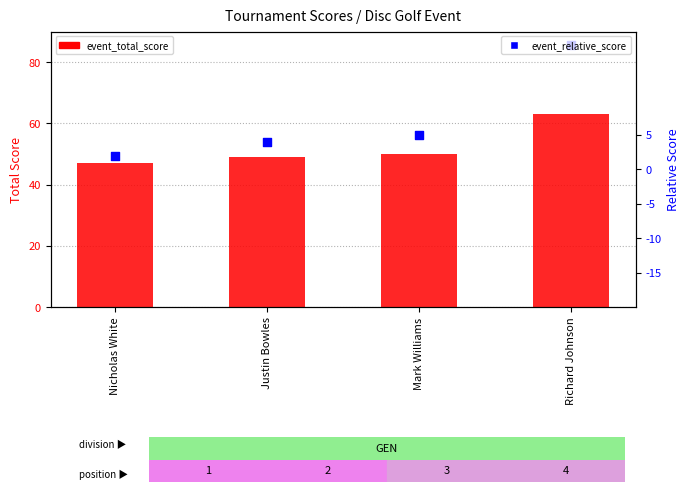

Which series reaches the maximum Y coordinate?

event_total_score